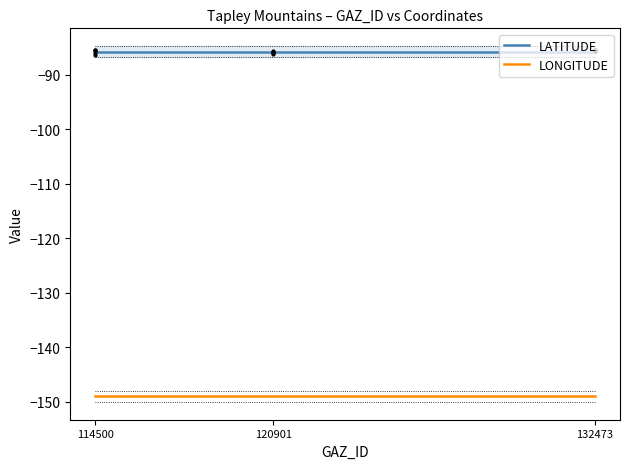

What are all the series names shown in the legend?

LATITUDE, LONGITUDE